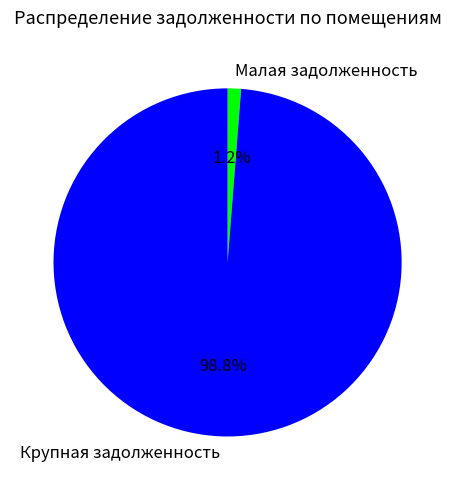

What is the total percentage of Крупная задолженность and Малая задолженность?

100.0%